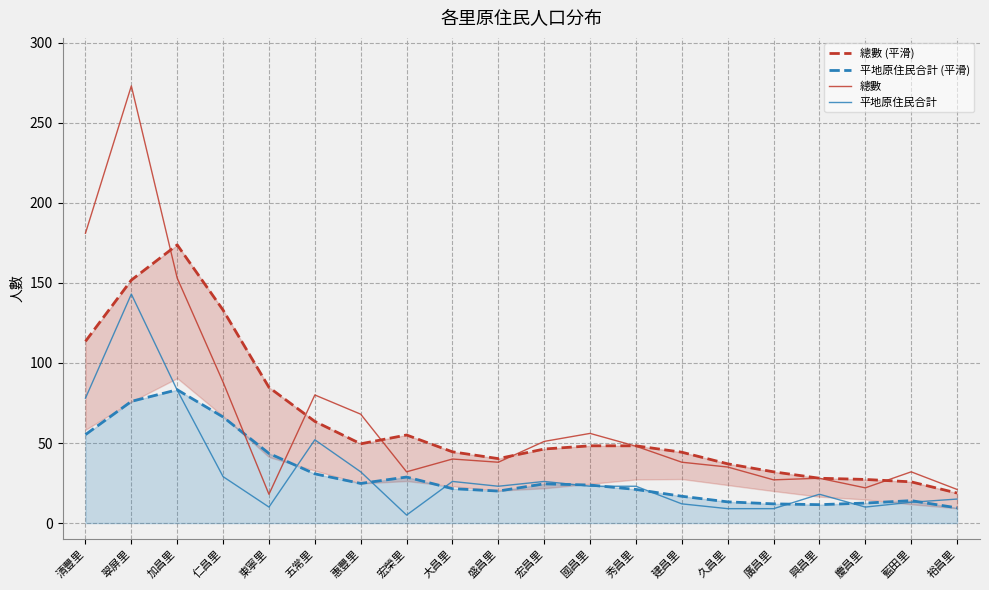

Which has a higher value, 盛昌里 or 大昌里?

大昌里